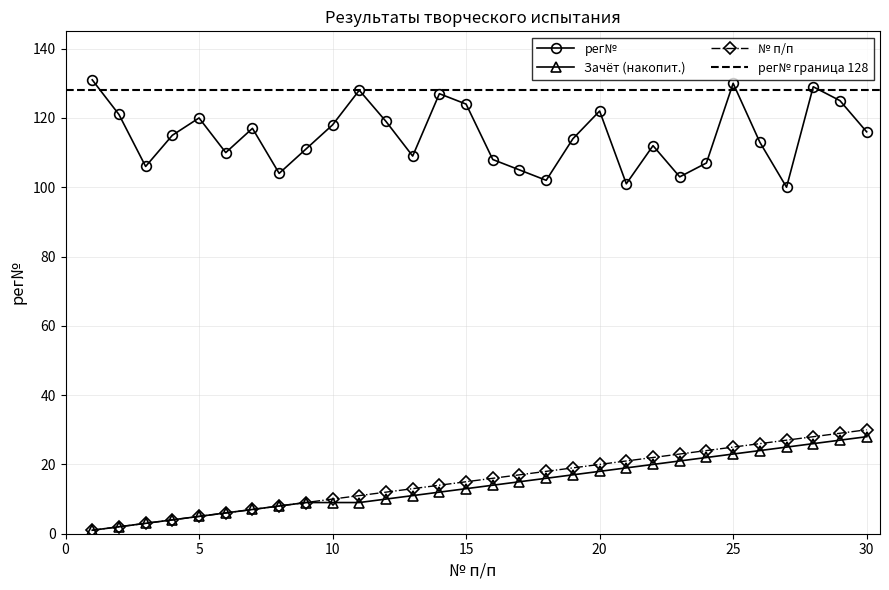

What is the average value of the № п/п (running) series?

16